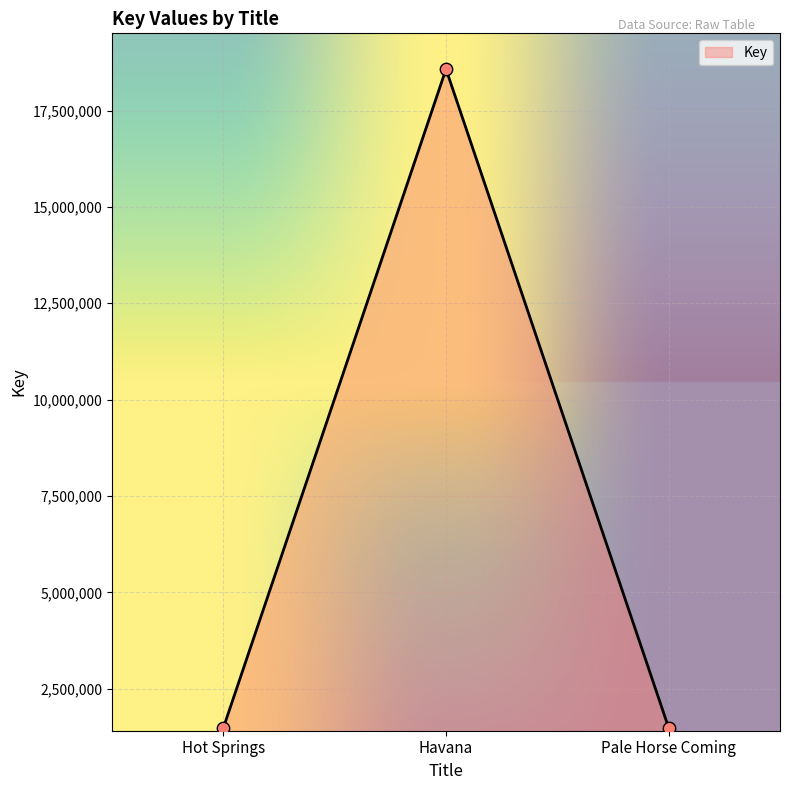

What is the ratio of the value at Hot Springs to the value at Pale Horse Coming?

1.0